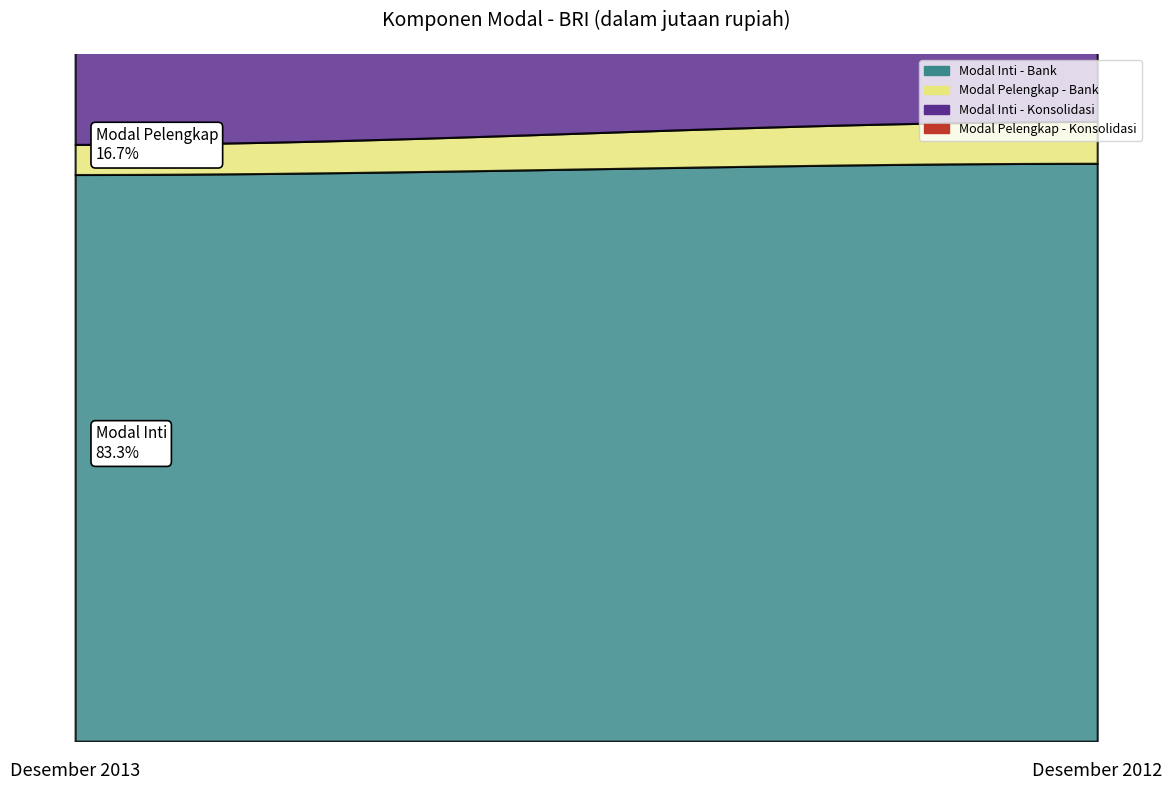

How many Konsolidasi Desember 2013 values are between 3540675 and 51593002?

2